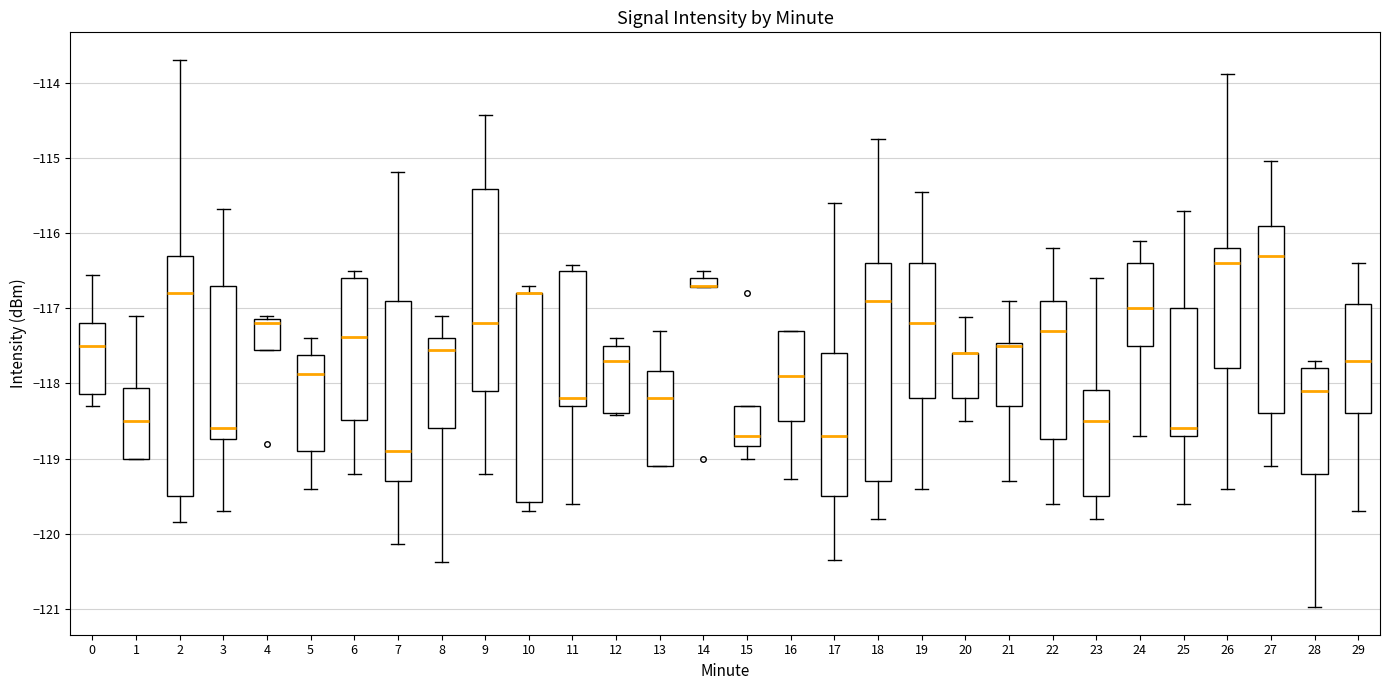

Which box is the tallest, from its lower edge to its upper edge?

2